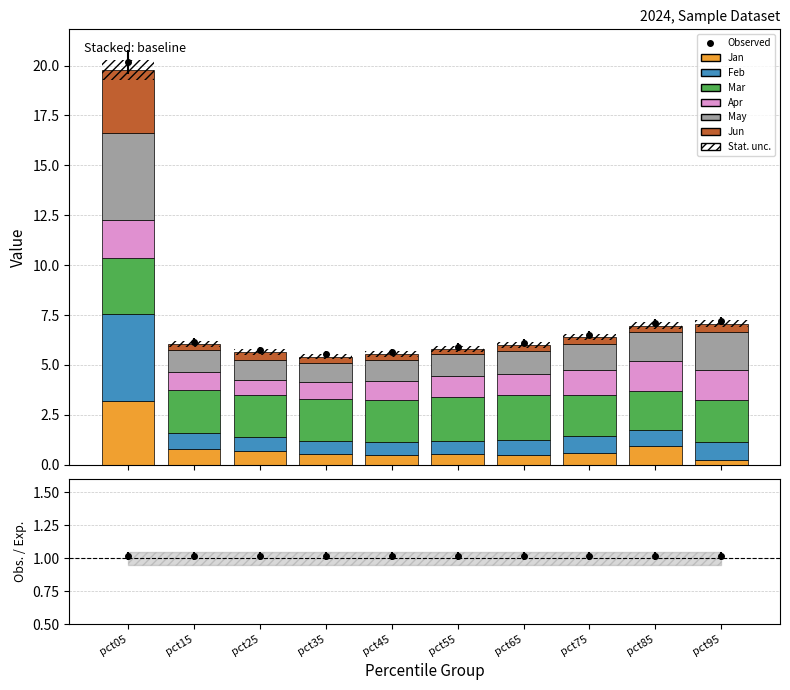

What is the average value of the Mar series?

2.2